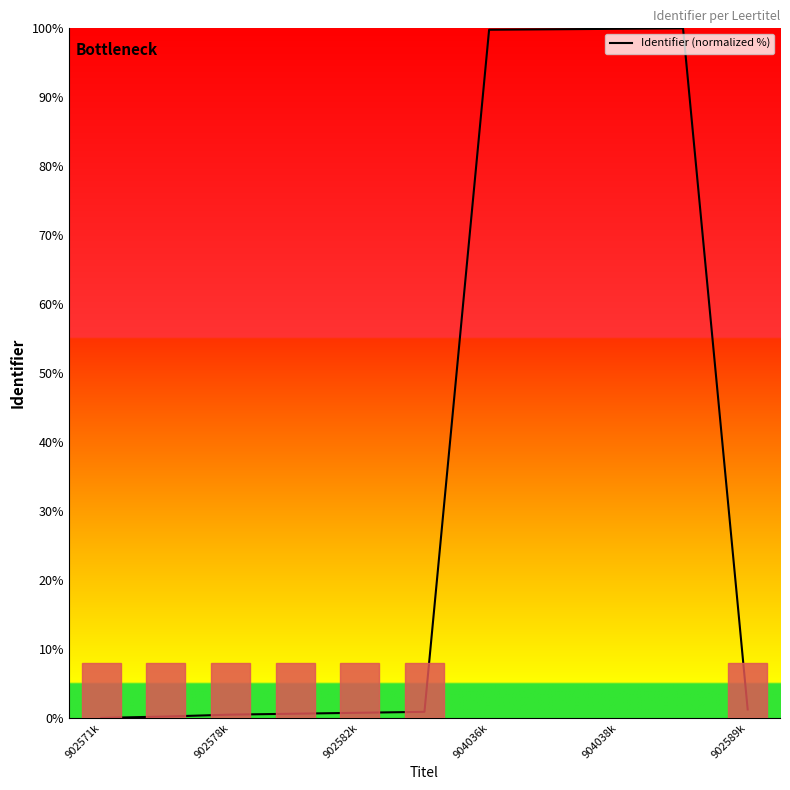

What is the maximum value shown in the chart?

100.0